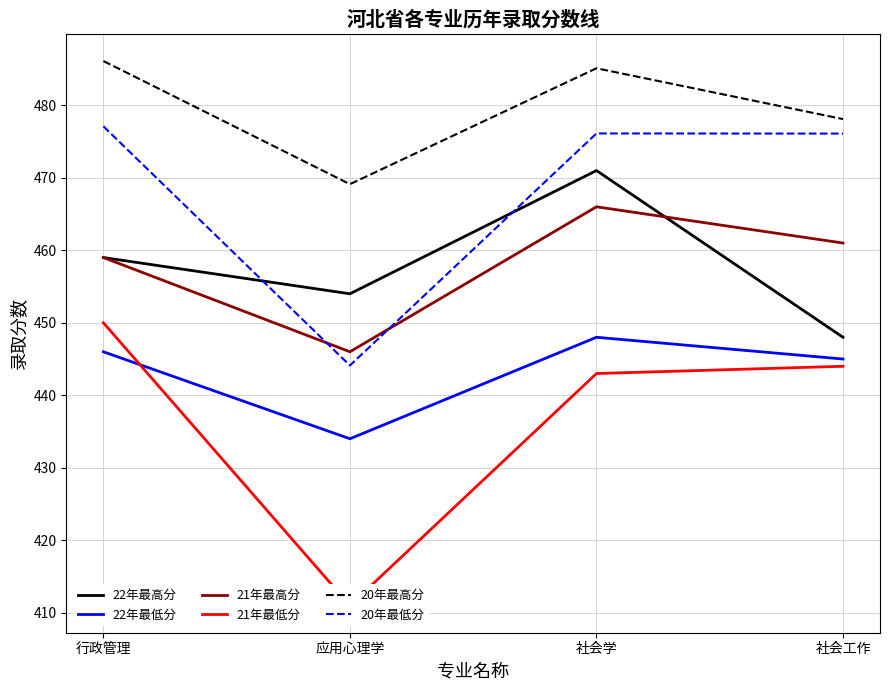

Which series has the widest spread of values?

21年最低分